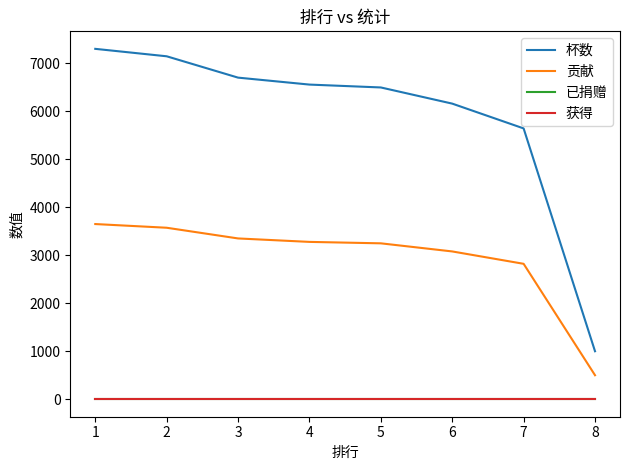

Reading left to right, transcribe all the data shown in this chart.

杯数: 7305	7150	6705	6560	6500	6163	5646	1000
贡献: 3652	3575	3352	3280	3250	3081	2823	500
已捐赠: 0	0	0	0	0	0	0	0
获得: 0	0	0	0	0	0	0	0